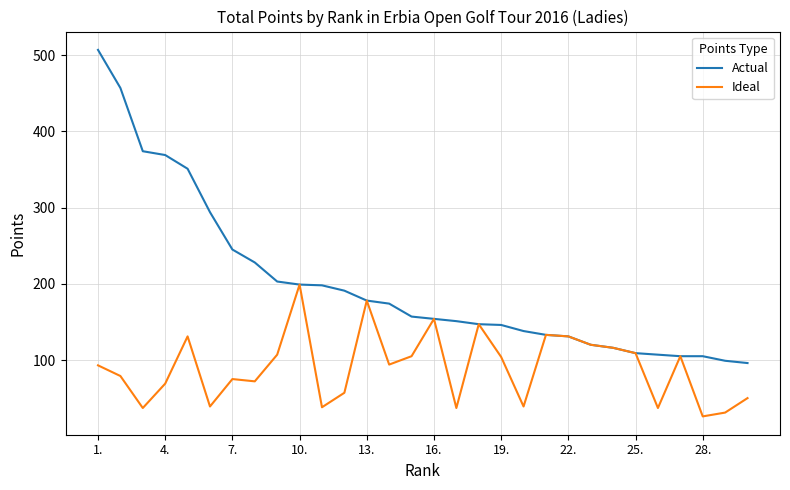

What is the maximum value for Actual?

507